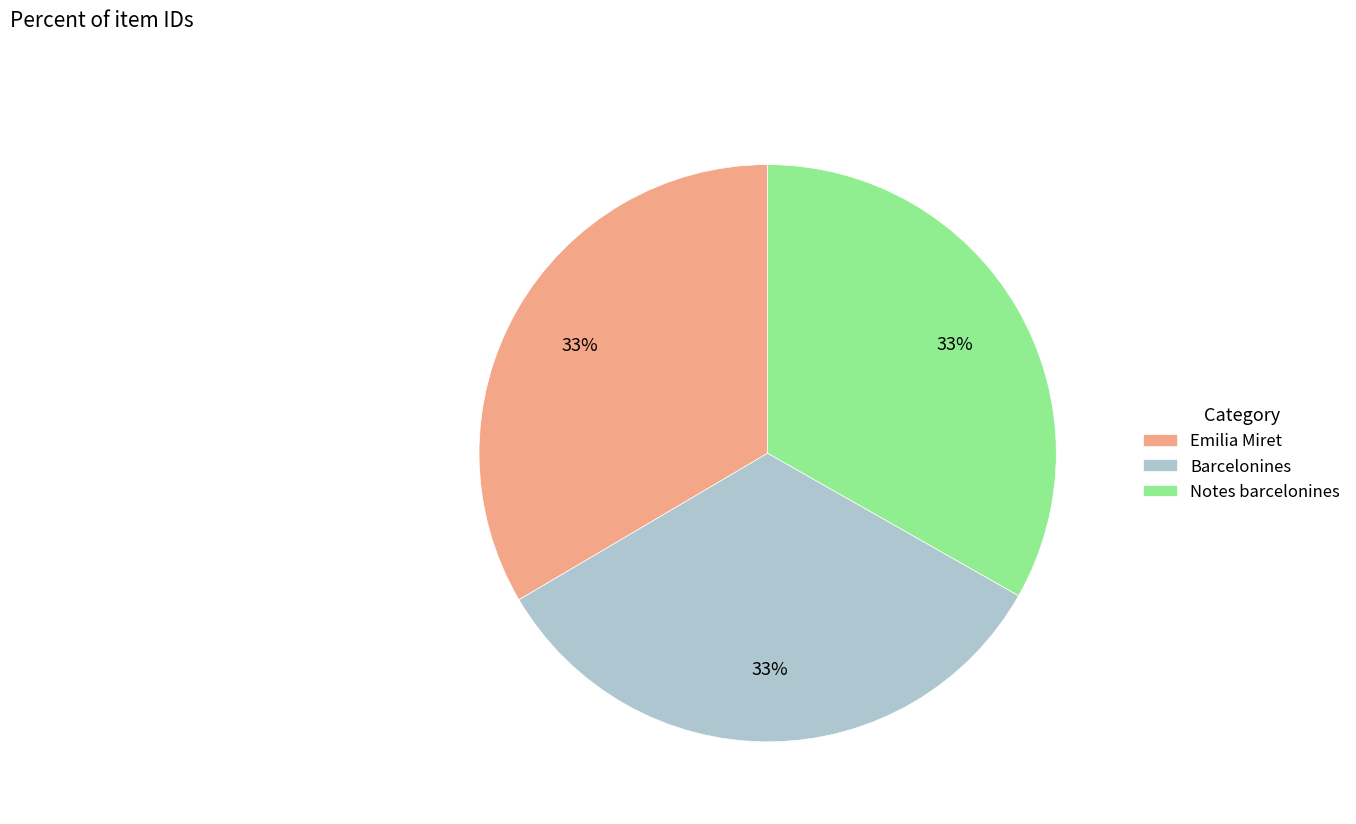

Do Notes barcelonines and Emilia Miret together represent more than half of the pie?

Yes